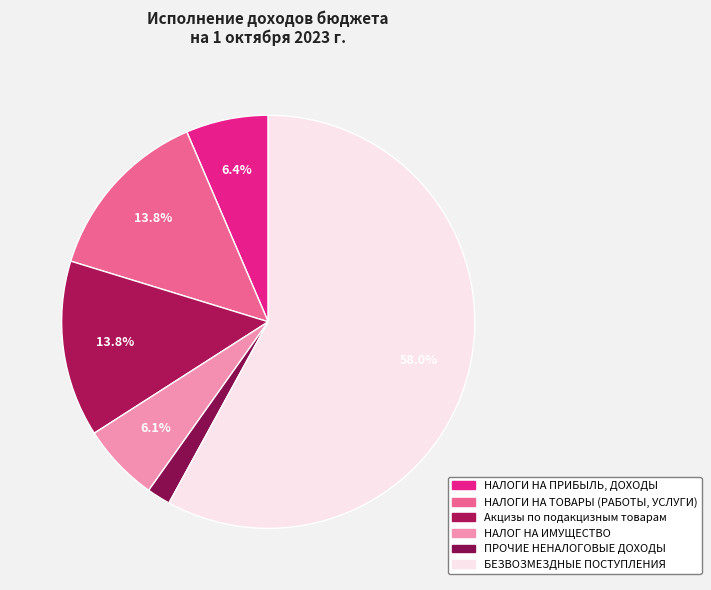

Is it true that НАЛОГИ НА ПРИБЫЛЬ, ДОХОДЫ is 6% of the pie?

True